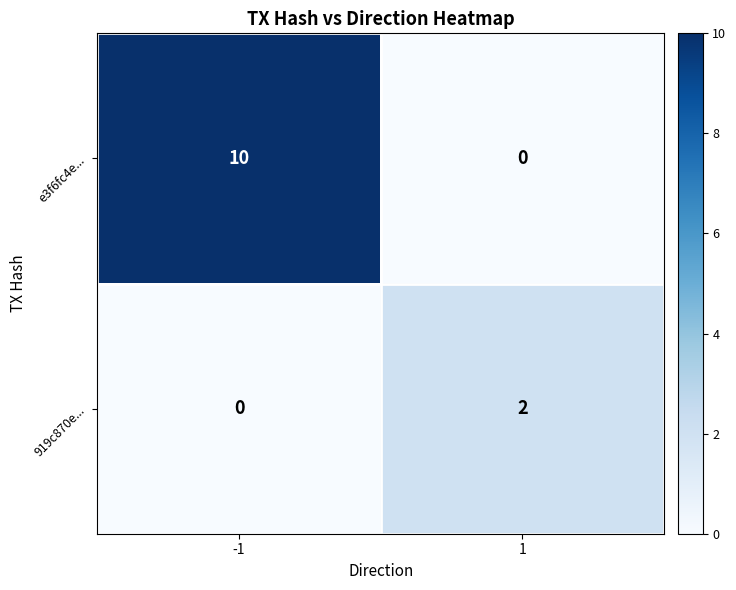

What is the spread (max minus min) of values at -1?

10